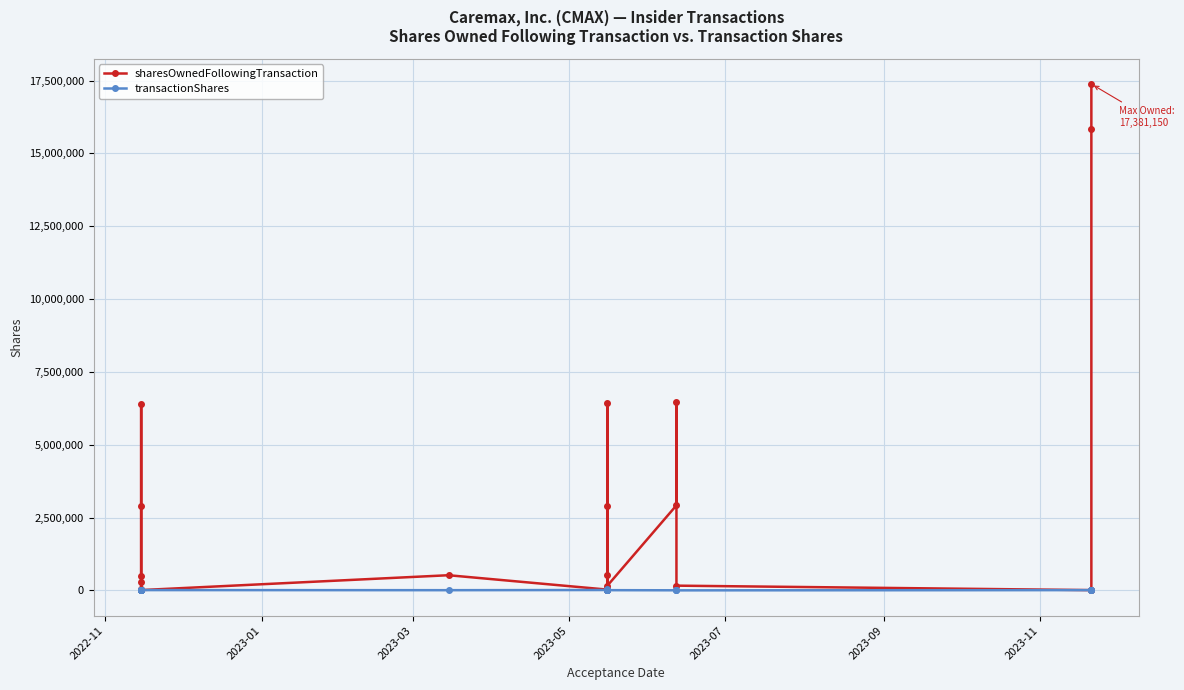

True or false: sharesOwnedFollowingTransaction and transactionShares intersect in this chart.

False